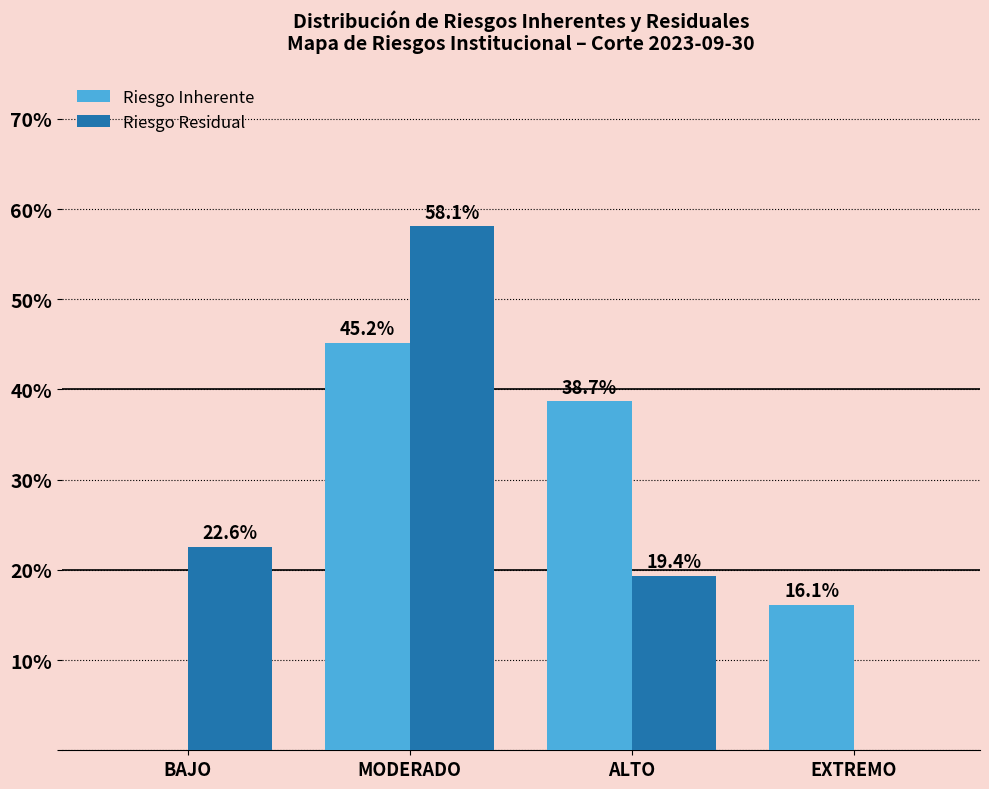

What is the total value across all series at EXTREMO?

16.1